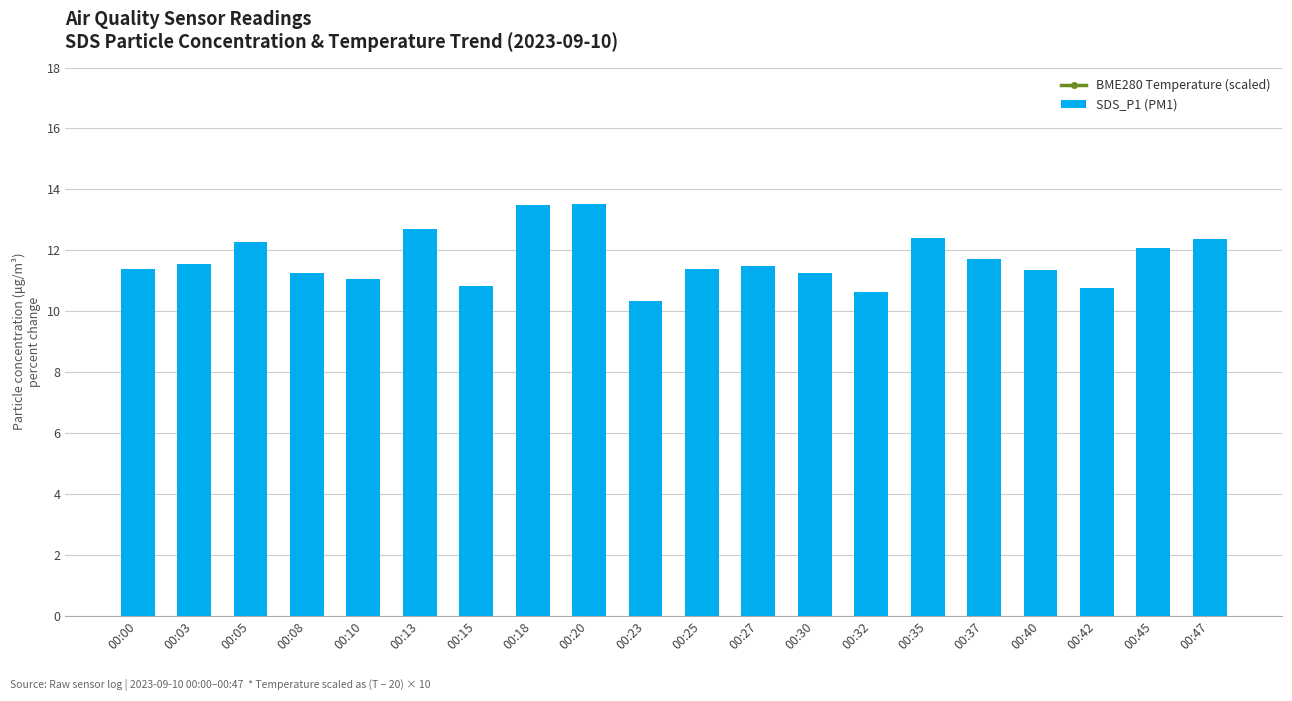

List the series in order of their overall mean, lowest first.

SDS_P1 (PM1), BME280 Temperature (scaled)